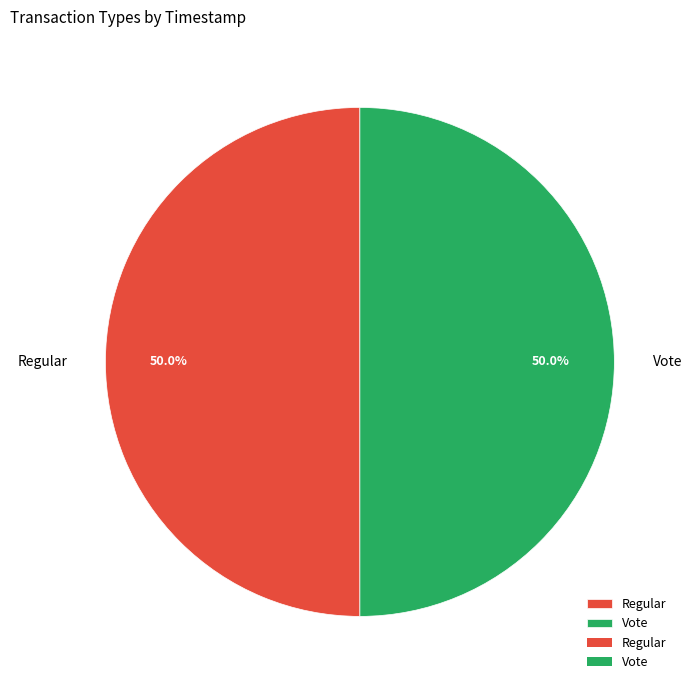

How many slices are in this pie chart?

2